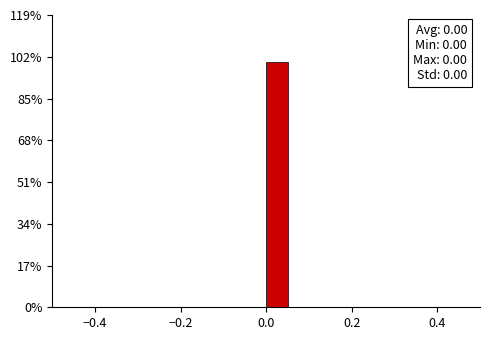

Around what value on the x-axis is the tallest bar? Give the approximate position of its centre, as read against the axis.

0.02